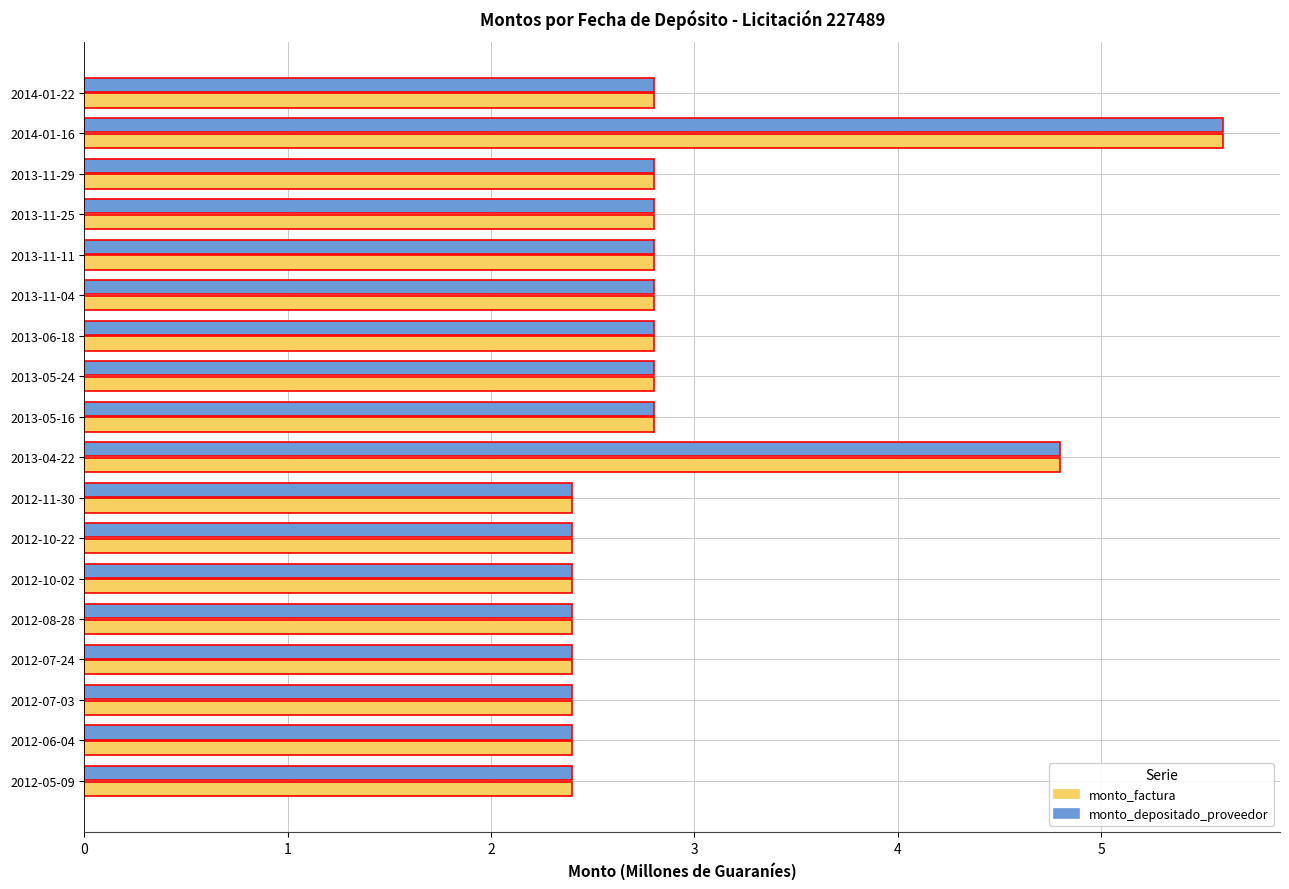

Which category has the highest value in the monto_factura series?

2014-01-16